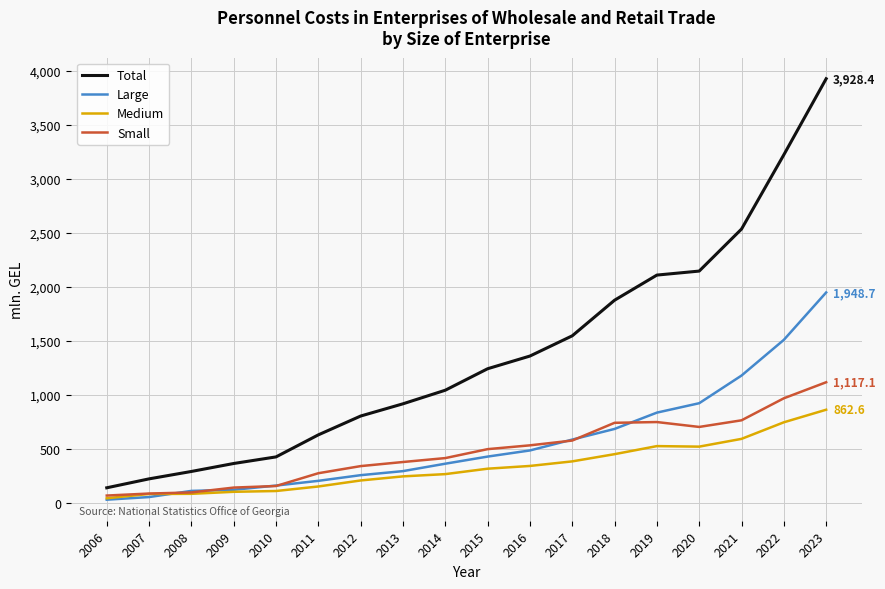

The Total series shows 629.8 at 2011. True or false?

True